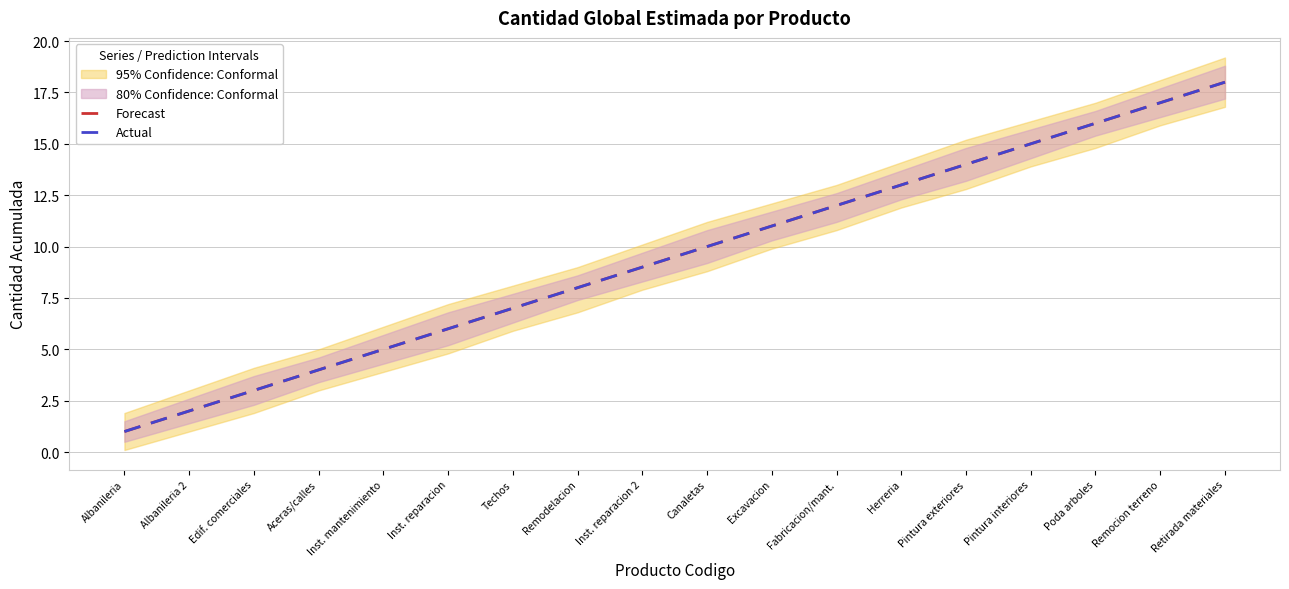

The value of Actual at Canaletas is 4. True or false?

False